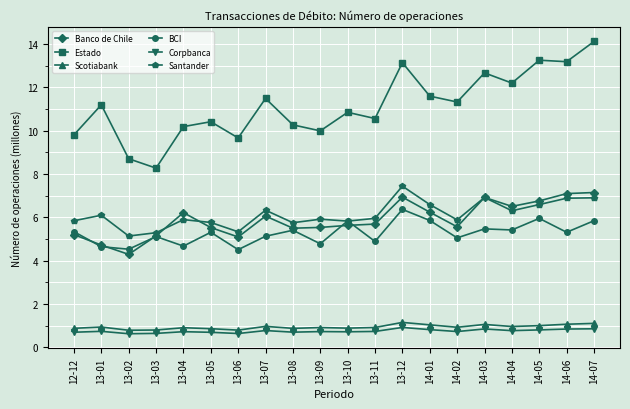

What is the maximum value shown in the chart?

14.1